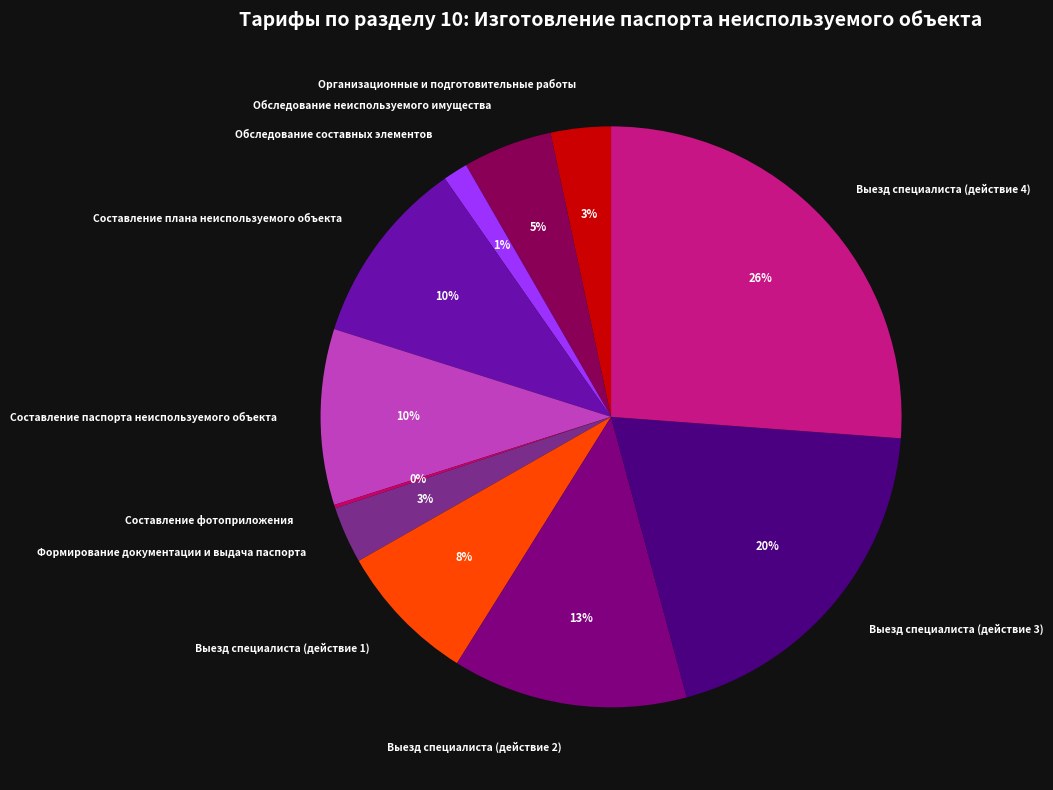

The Составление паспорта неиспользуемого объекта slice represents 2% of the pie. True or false?

False